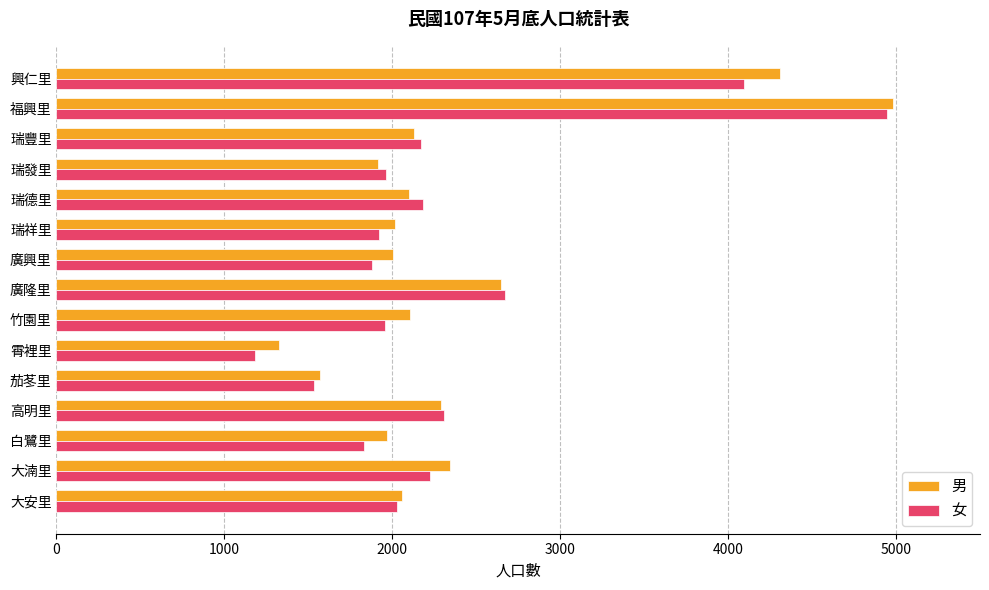

At how many categories does at least one series exceed 2250?

5